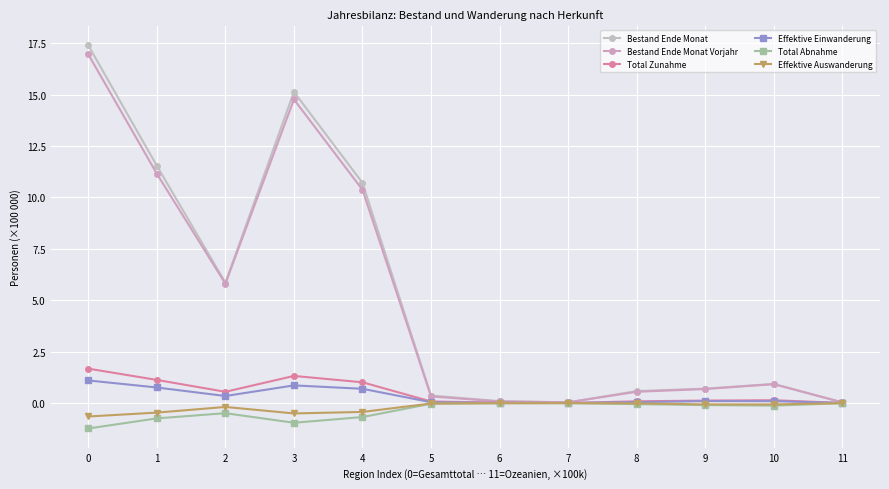

How many lines are shown in the chart?

6